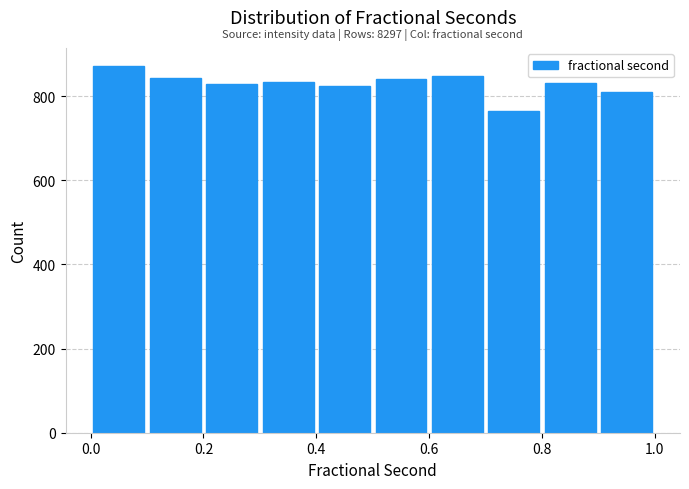

Which range on the x-axis has the tallest bar?

0.0 to 0.1